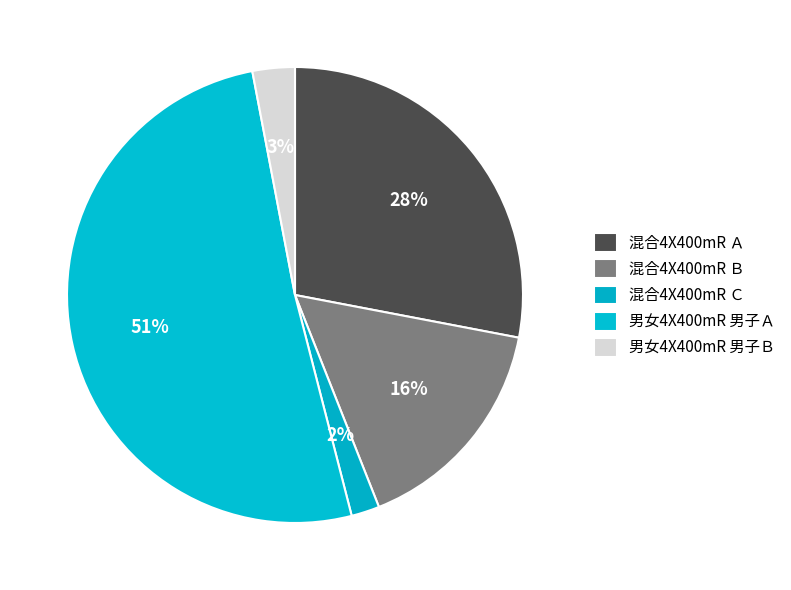

How many segments does this pie chart have?

5